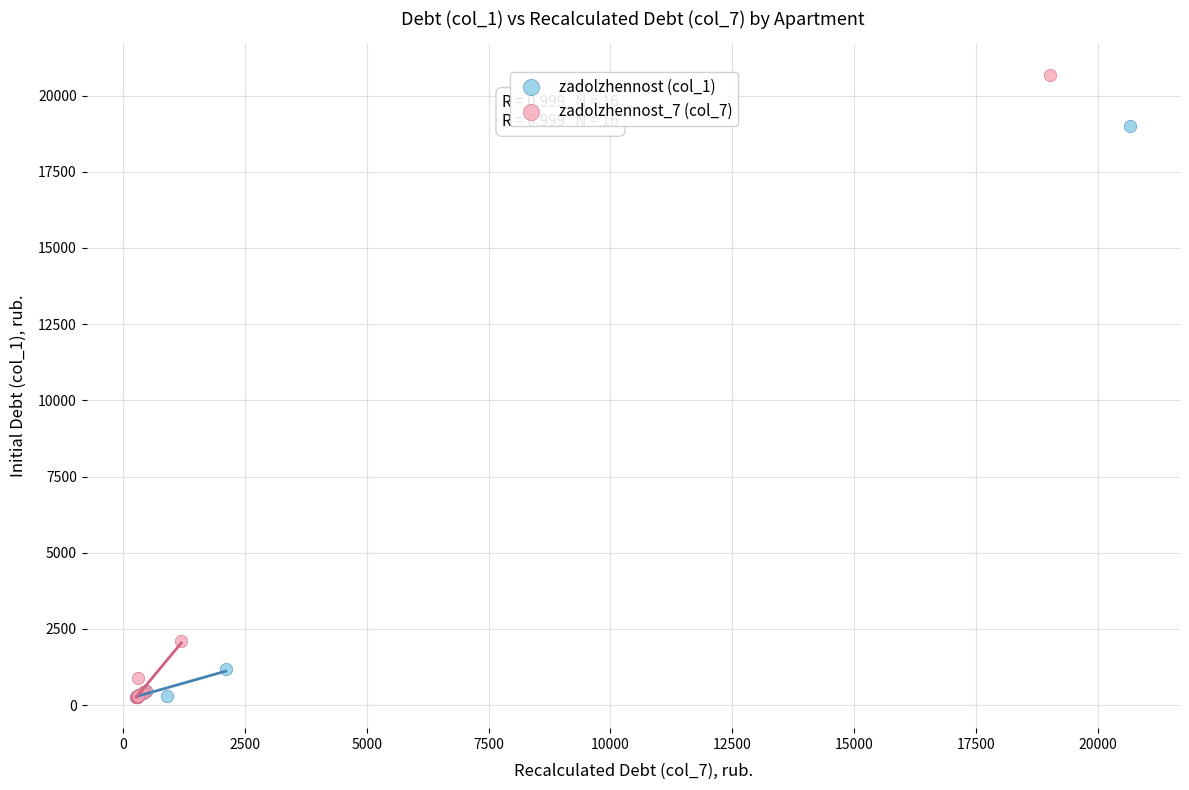

What are all the series names shown in the legend?

zadolzhennost (col_1), zadolzhennost_7 (col_7)